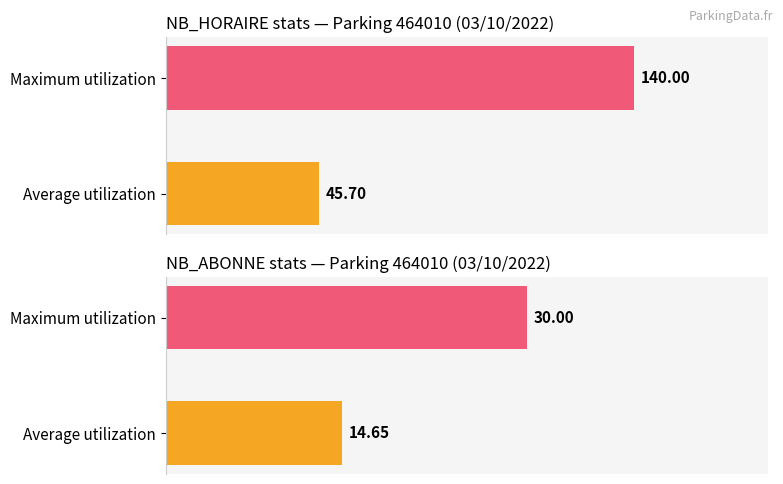

How many categories are shown in the chart?

2